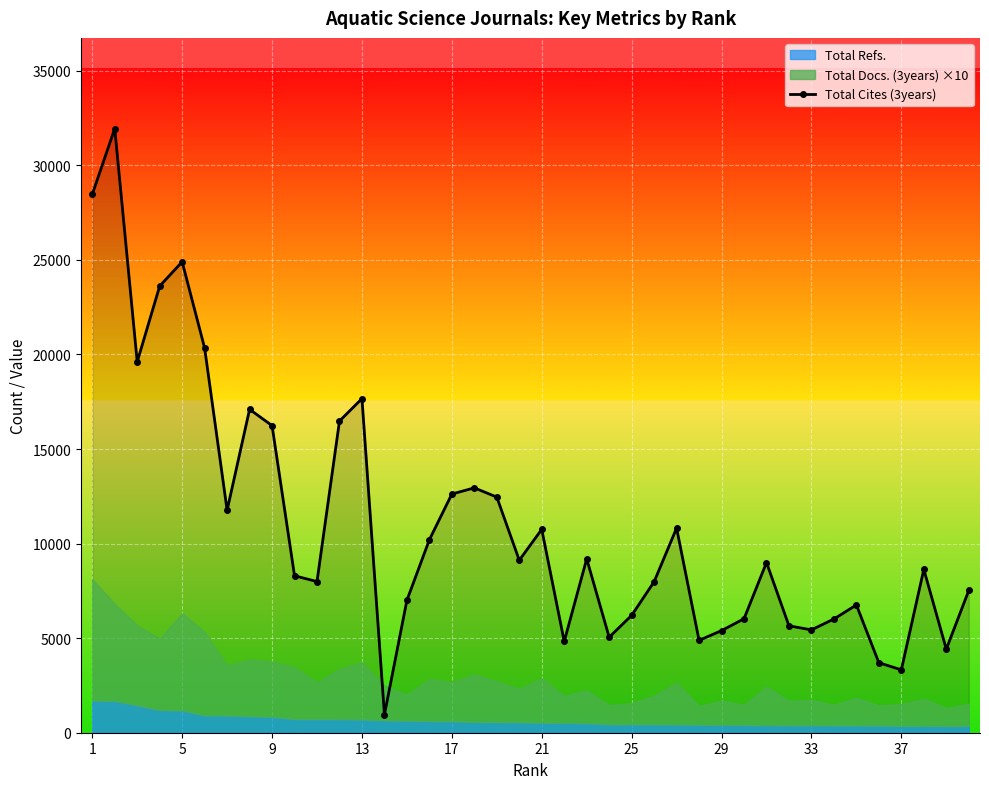

Reading left to right, transcribe all the data shown in this chart.

28464	31944	19610	23614	24897	20335	11761	17097	16237	8297	7993	16478	17664	956	7001	10203	12620	12945	12458	9118	10752	4824	9192	5049	6204	7983	10819	4883	5398	6026	8998	5651	5438	6013	6755	3701	3324	8636	4418	7520